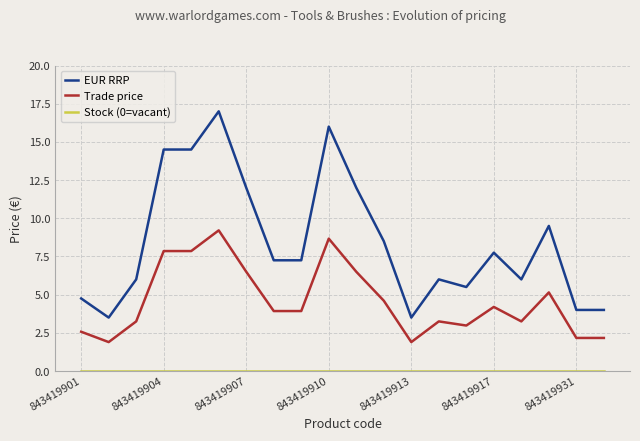

True or false: EUR RRP and Trade price intersect in this chart.

False